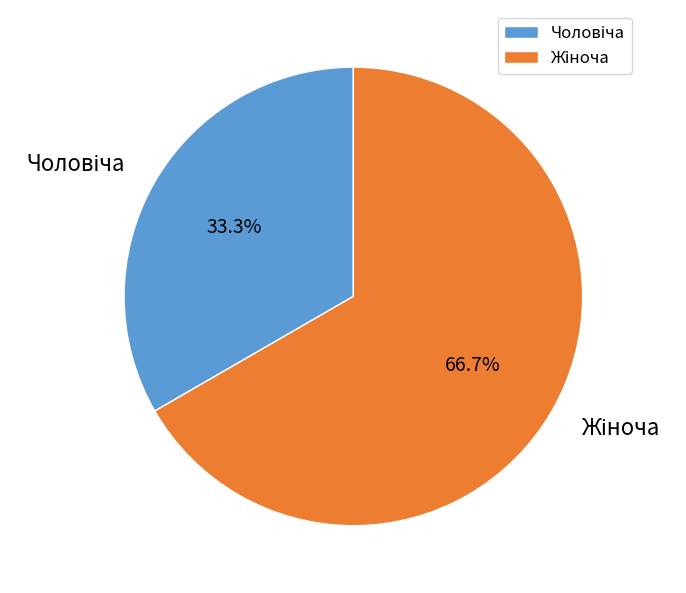

Is there any slice that represents more than half of the pie?

Yes